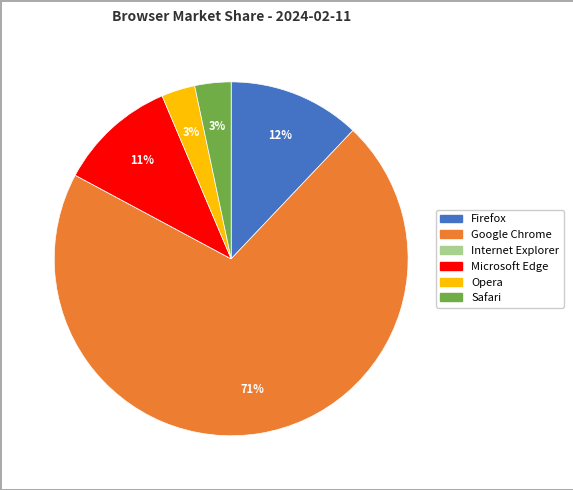

To the nearest percent, what is the average slice percentage?

17%